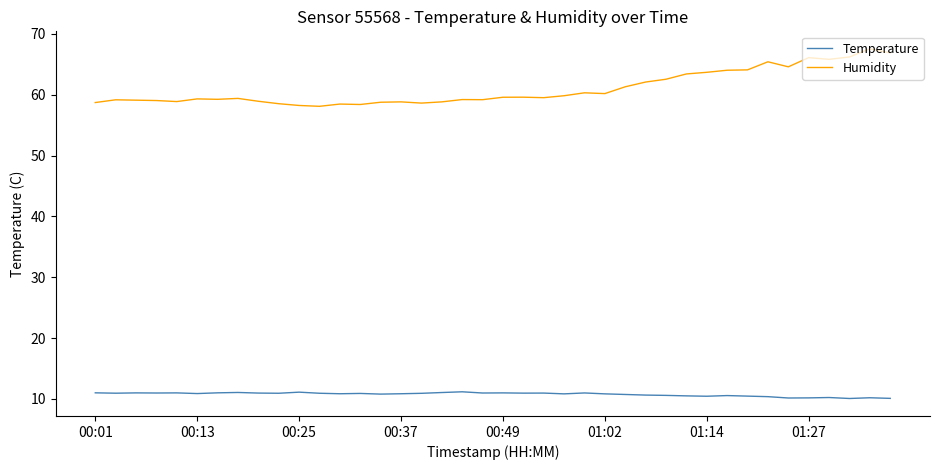

Which series has the largest range (max minus min)?

Humidity